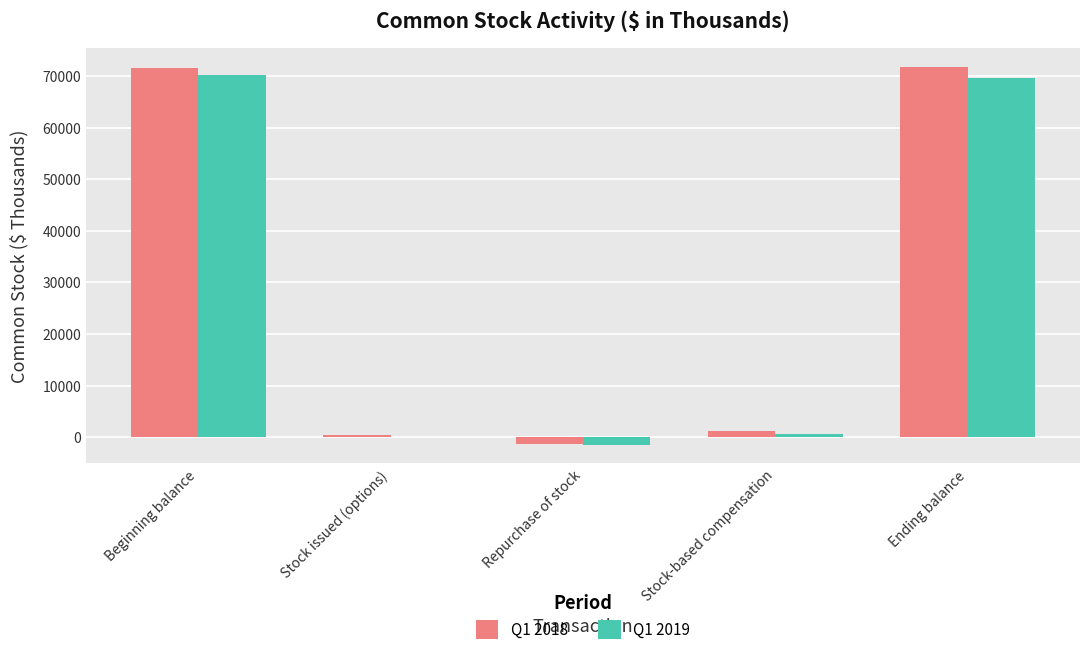

What is the maximum value shown in the chart?

71824